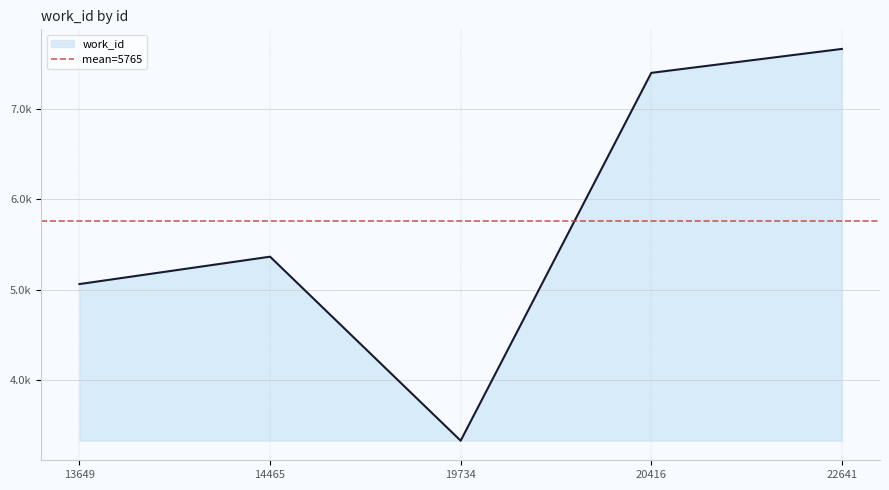

List the labels in order of value, smallest first.

19734, 13649, 14465, 20416, 22641